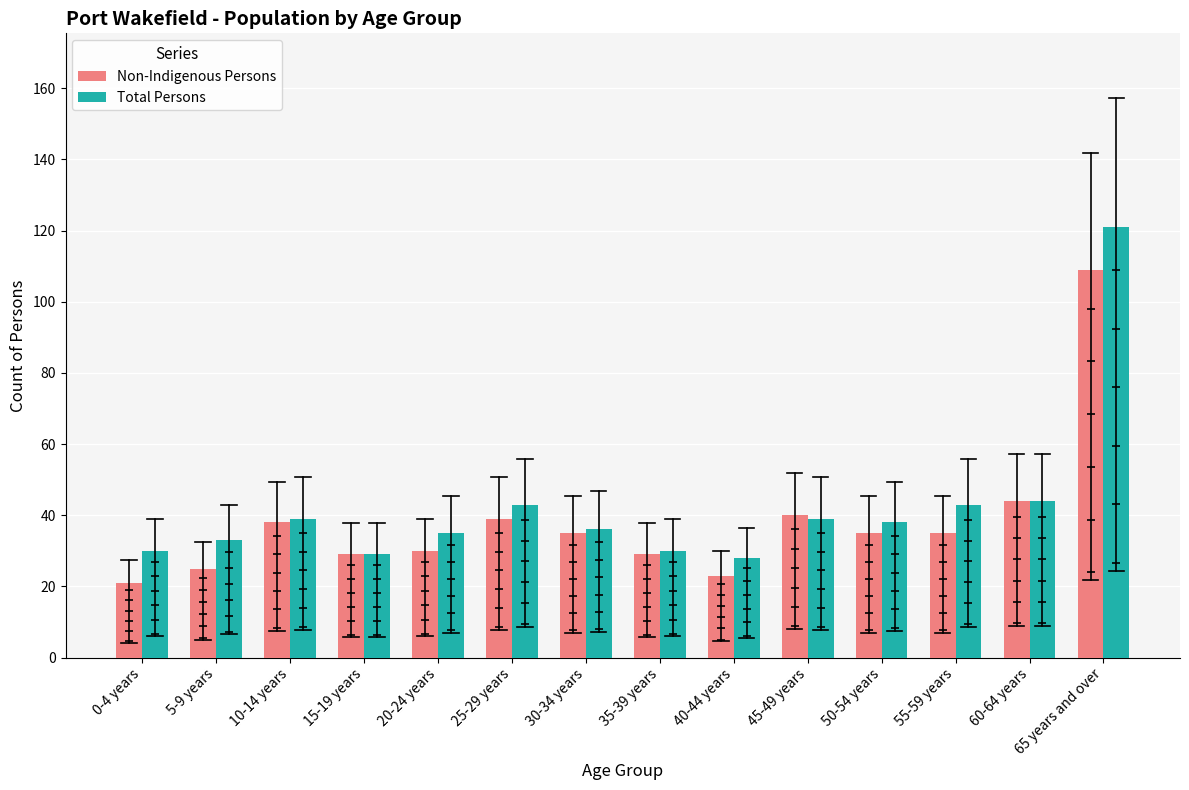

What are all the series names shown in the legend?

Non-Indigenous Persons, Total Persons